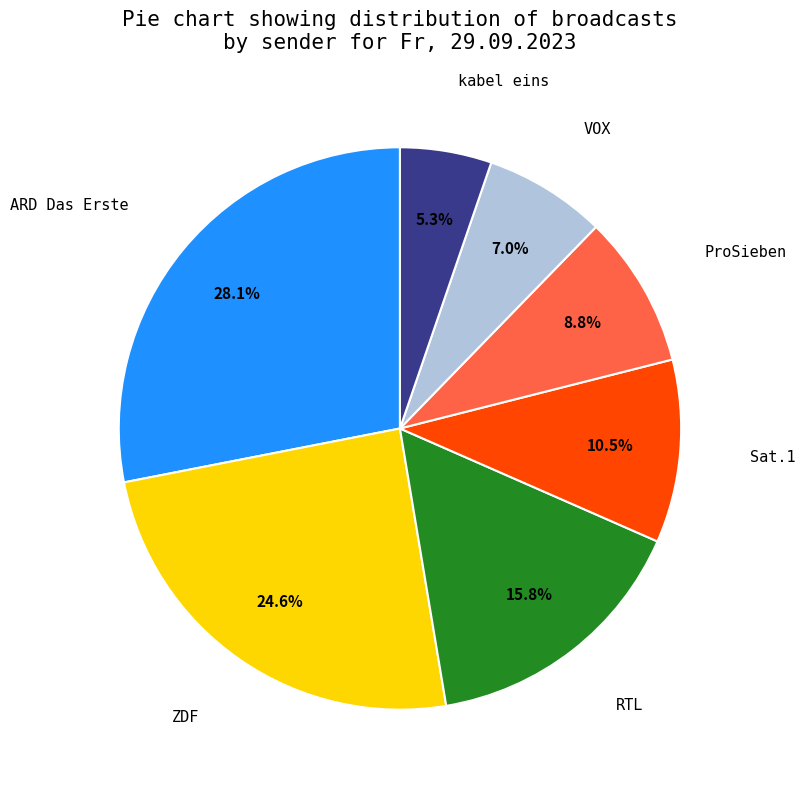

Is there any slice that represents more than half of the pie?

No